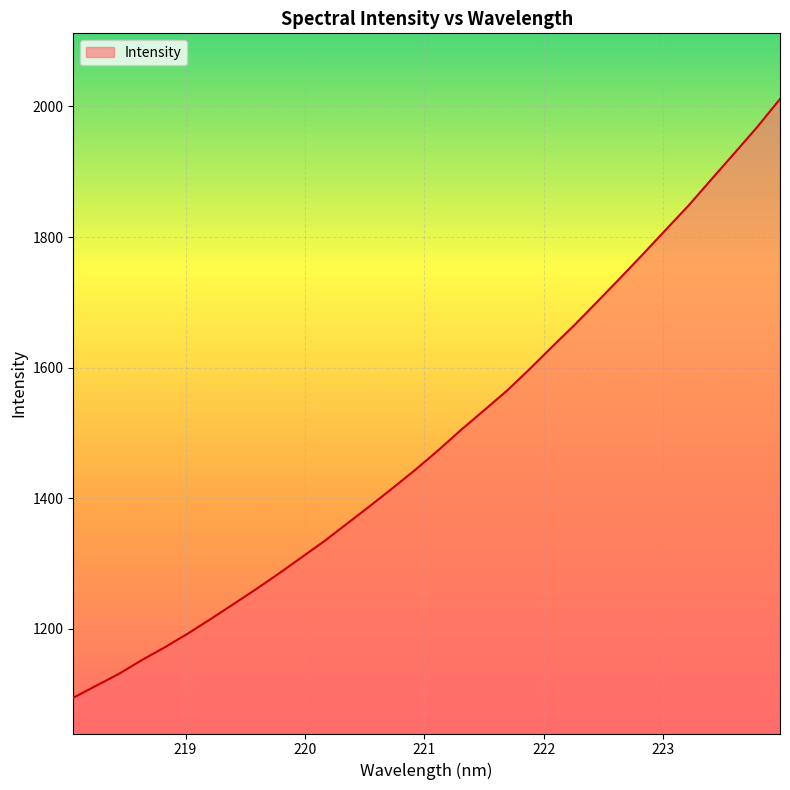

What is the difference between the maximum and minimum values?

916.7